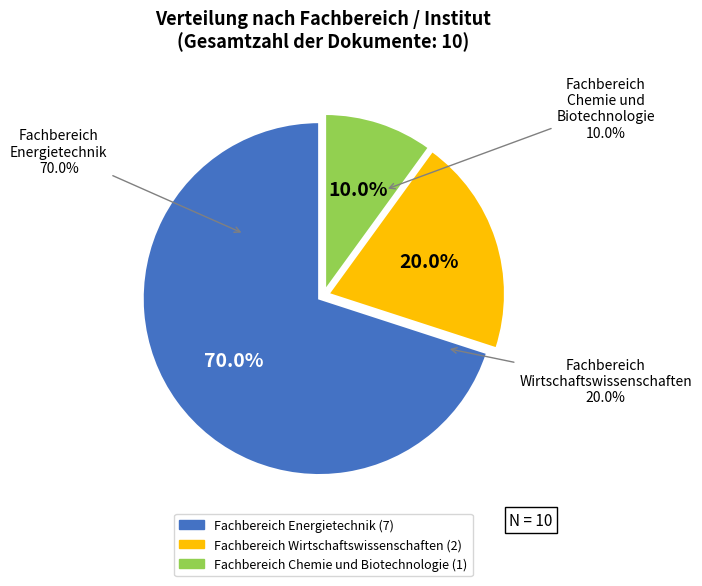

Approximately how many times larger is the value at Fachbereich Wirtschaftswissenschaften compared to Other?

2.0